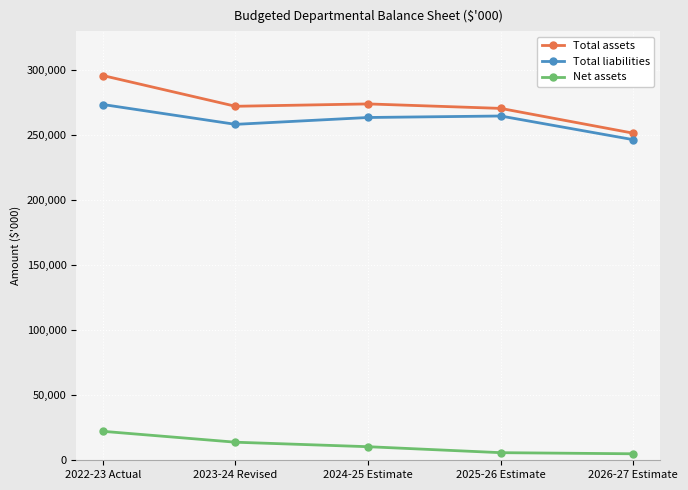

What are all the series names shown in the legend?

Total assets, Total liabilities, Net assets